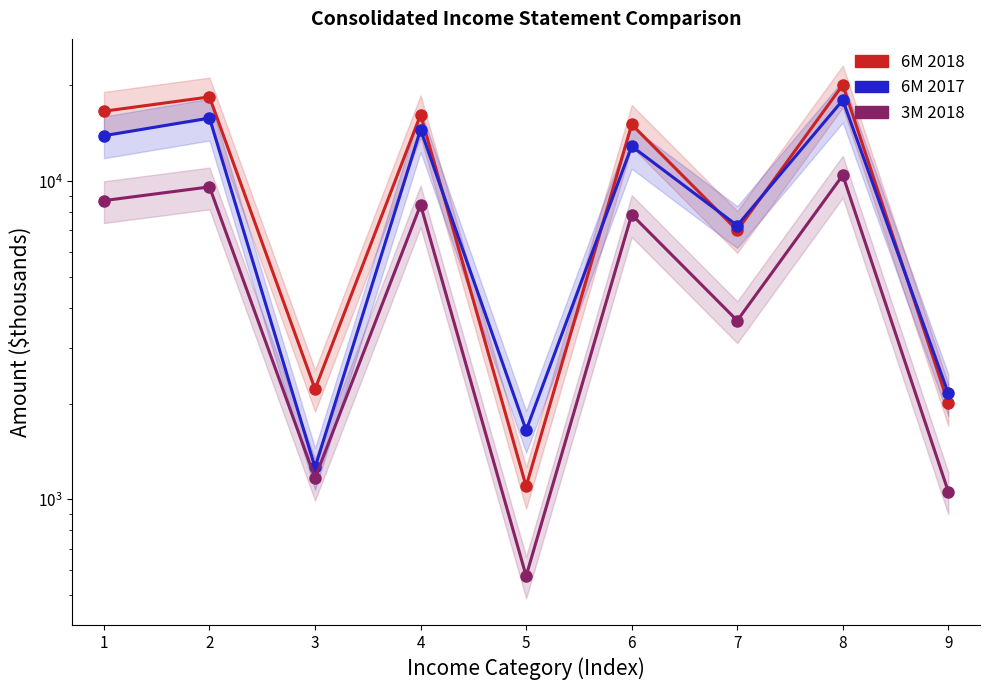

Is it true that 6M 2017 equals 12875 at 6?

True